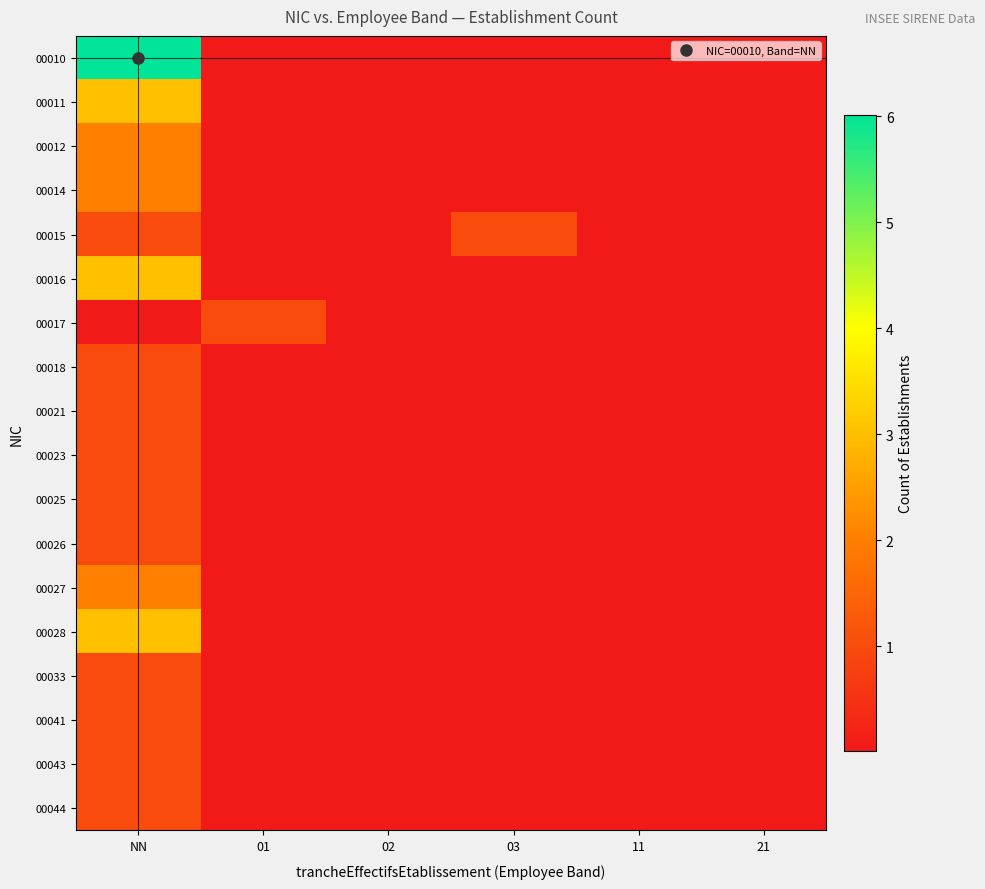

What is the spread (max minus min) of values at NN?

6.0